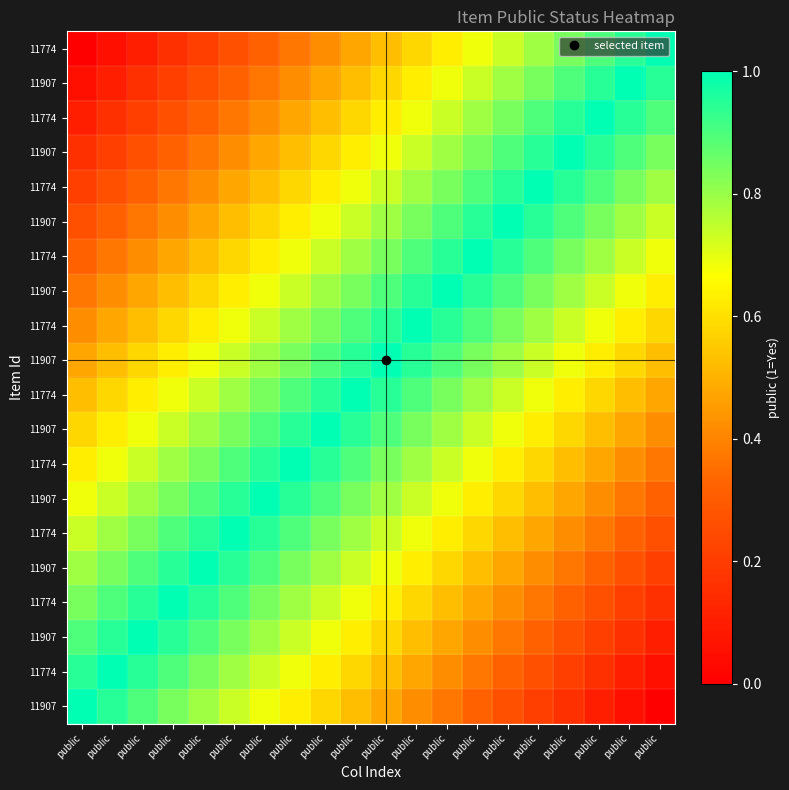

At which category is the sum across all series the highest?

public